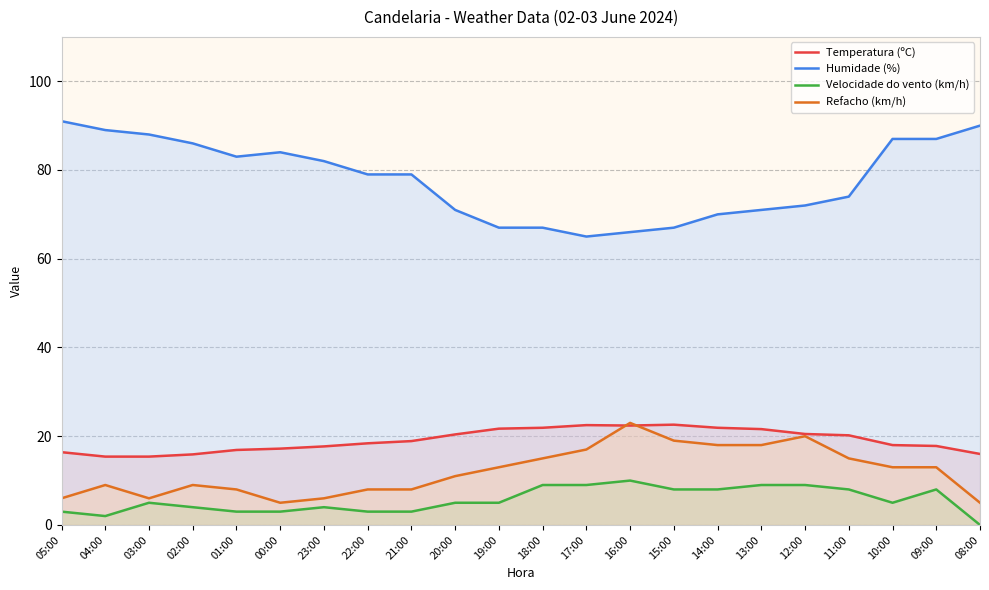

What is the label of the 9th point from the right?

16:00